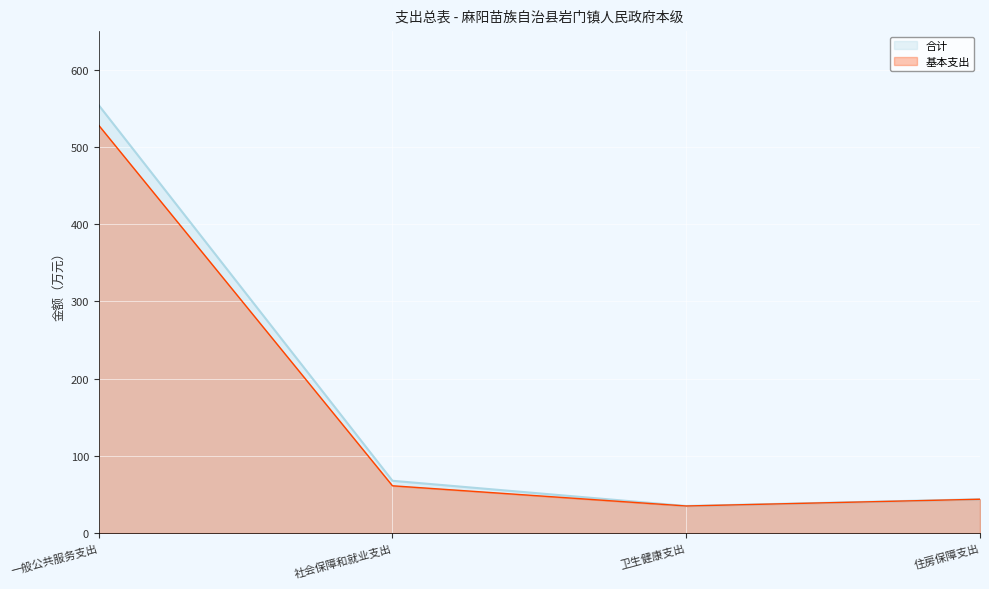

In 基本支出, how many points are lower than both neighbors (excluding endpoints)?

1